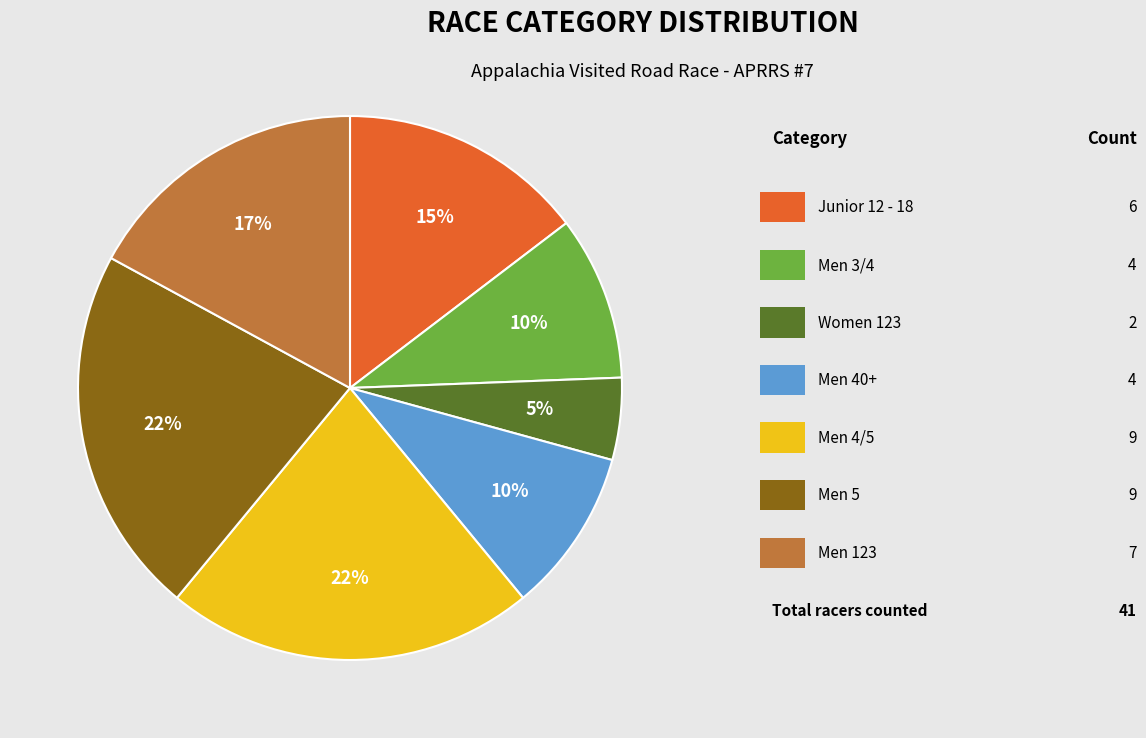

To the nearest percent, what is the difference between the largest and smallest slice percentages?

17%